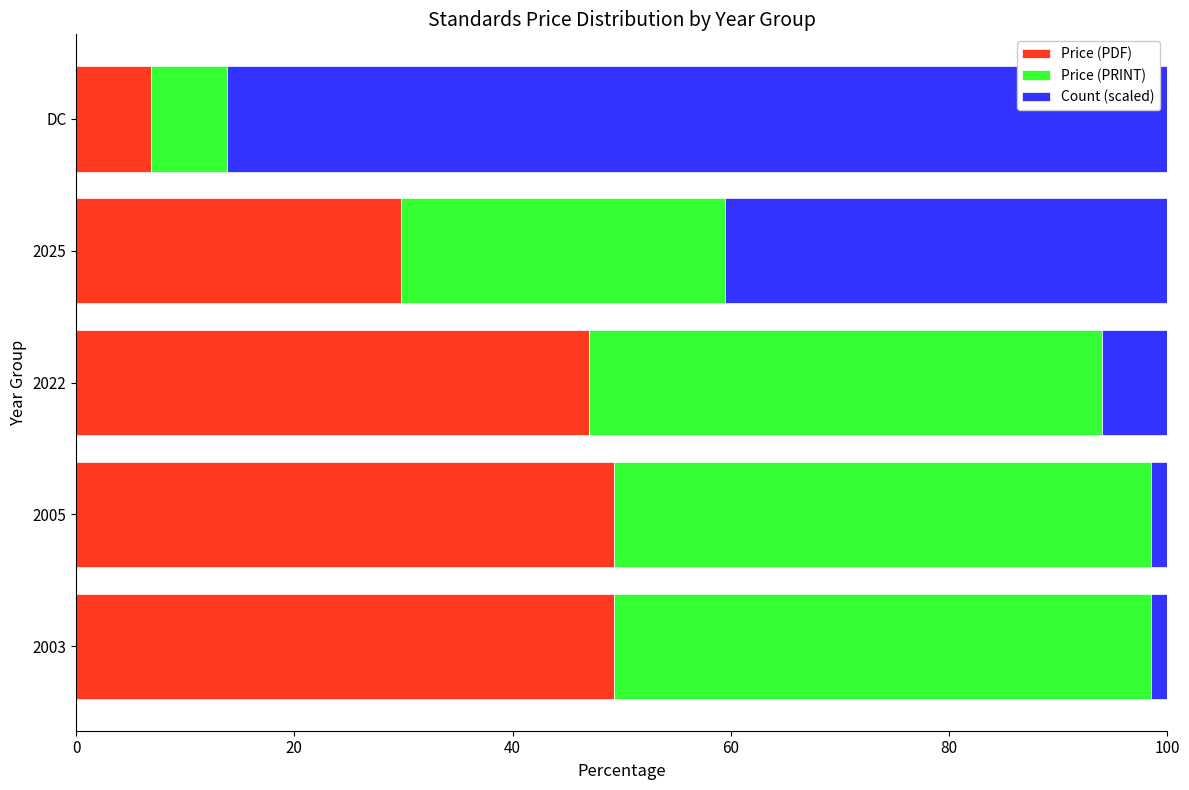

The Price (PDF) series shows 64.6 at 2005. True or false?

False